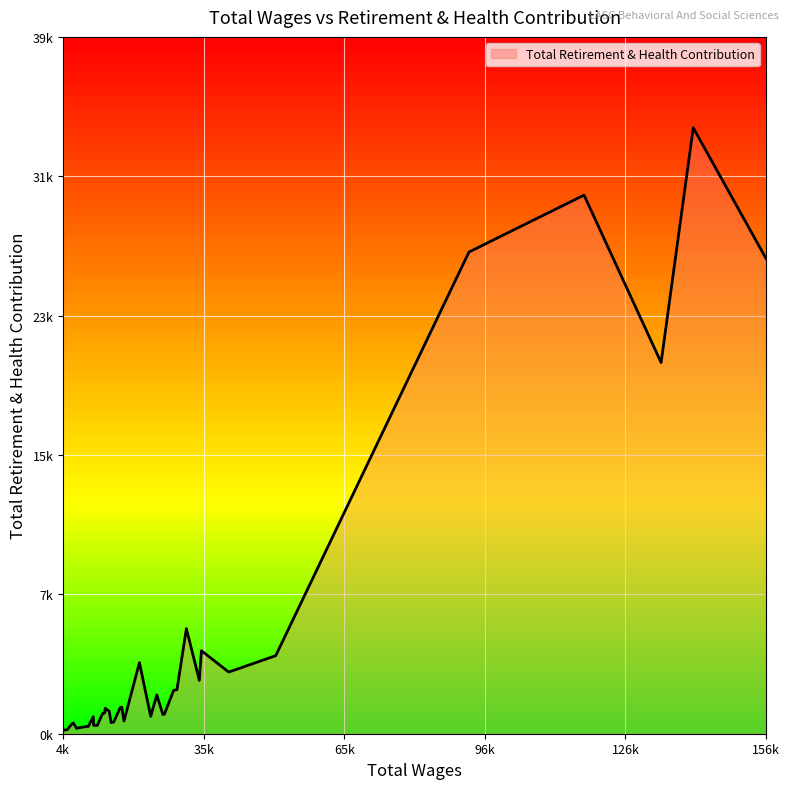

Does the chart have visible grid lines?

Yes